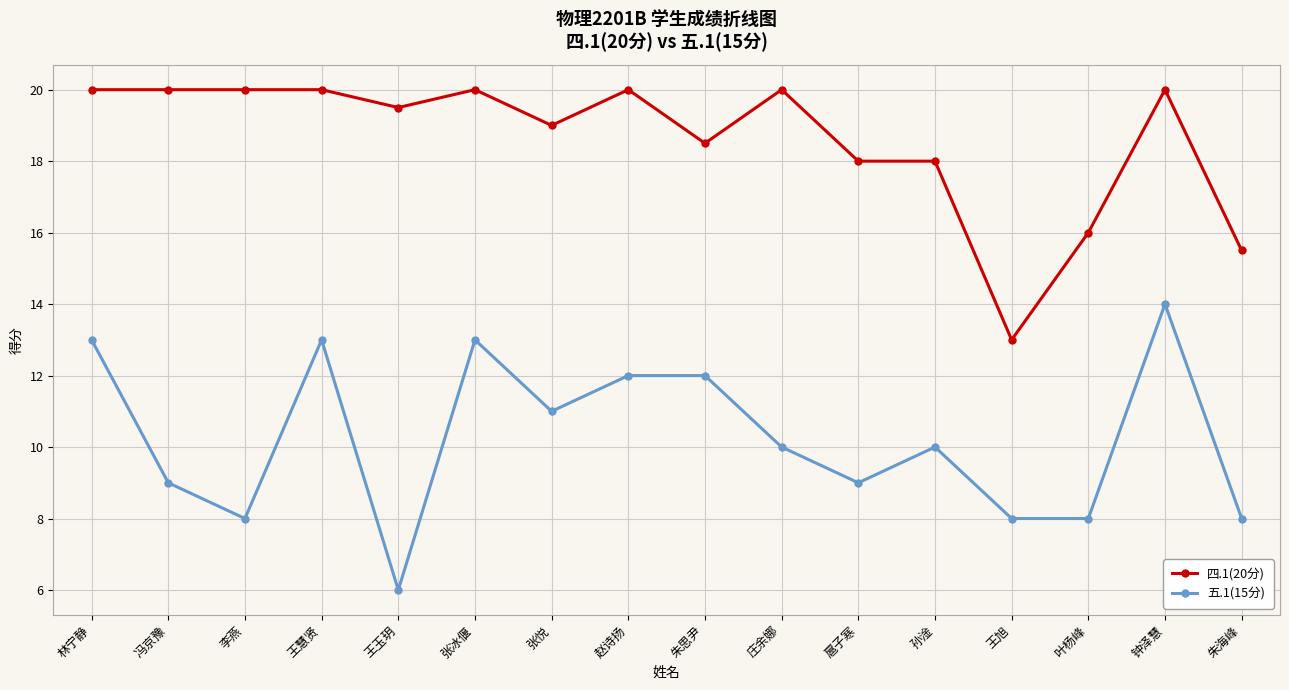

Which series changed the most between 王慧贤 and 朱海峰?

五.1(15分)